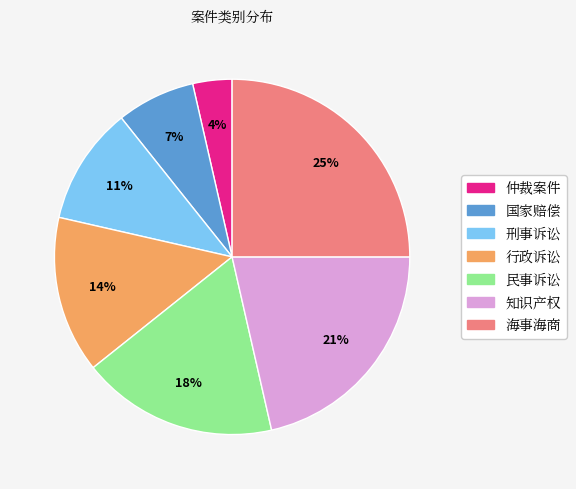

Is 国家赔偿 the majority of the pie?

No